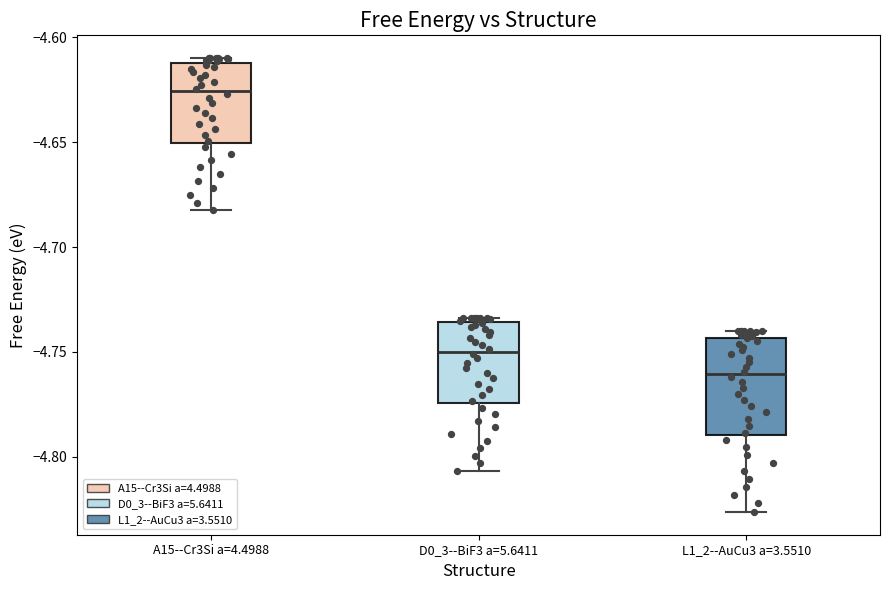

Which box is the tallest, from its lower edge to its upper edge?

L1_2--AuCu3 a=3.5510